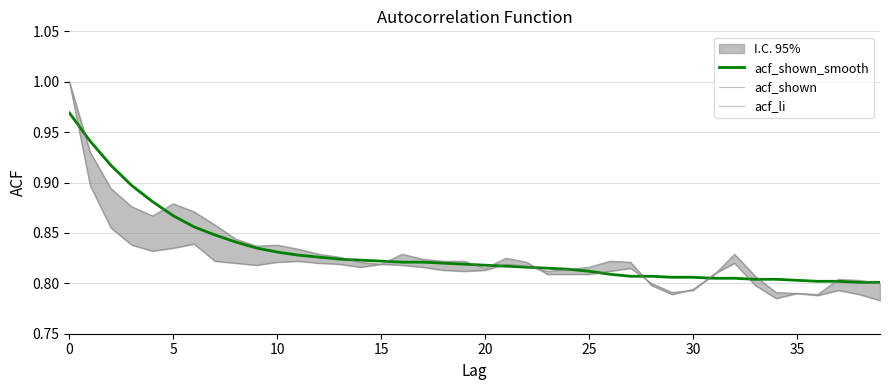

What is the sum of the acf_li values at 21 and 36?

1.6